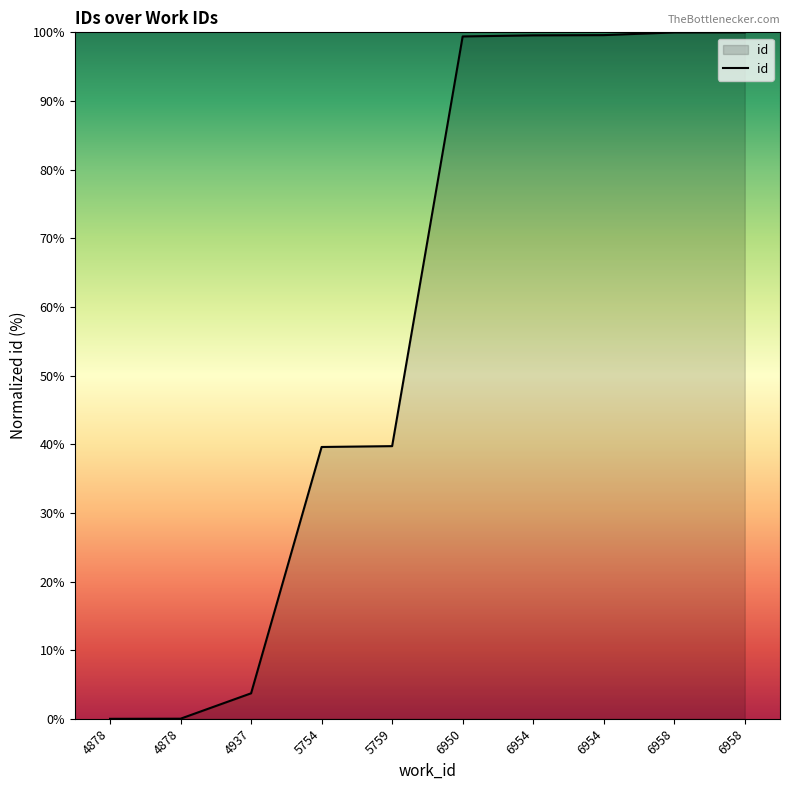

Does the chart have visible grid lines?

No